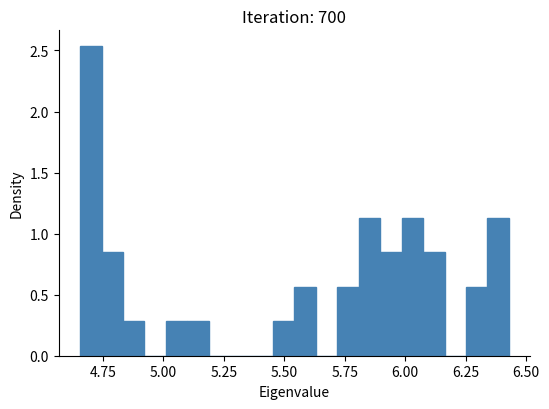

Around what value on the x-axis is the tallest bar? Give the approximate position of its centre, as read against the axis.

4.70